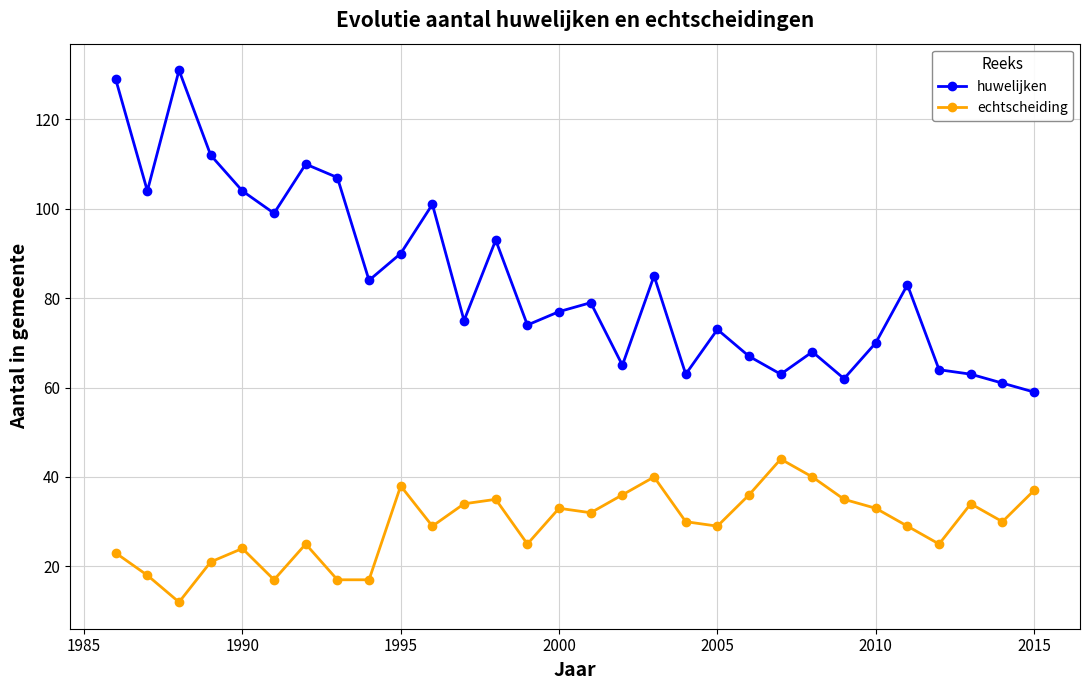

What is the value of the echtscheiding point at the 3rd from the left?

12